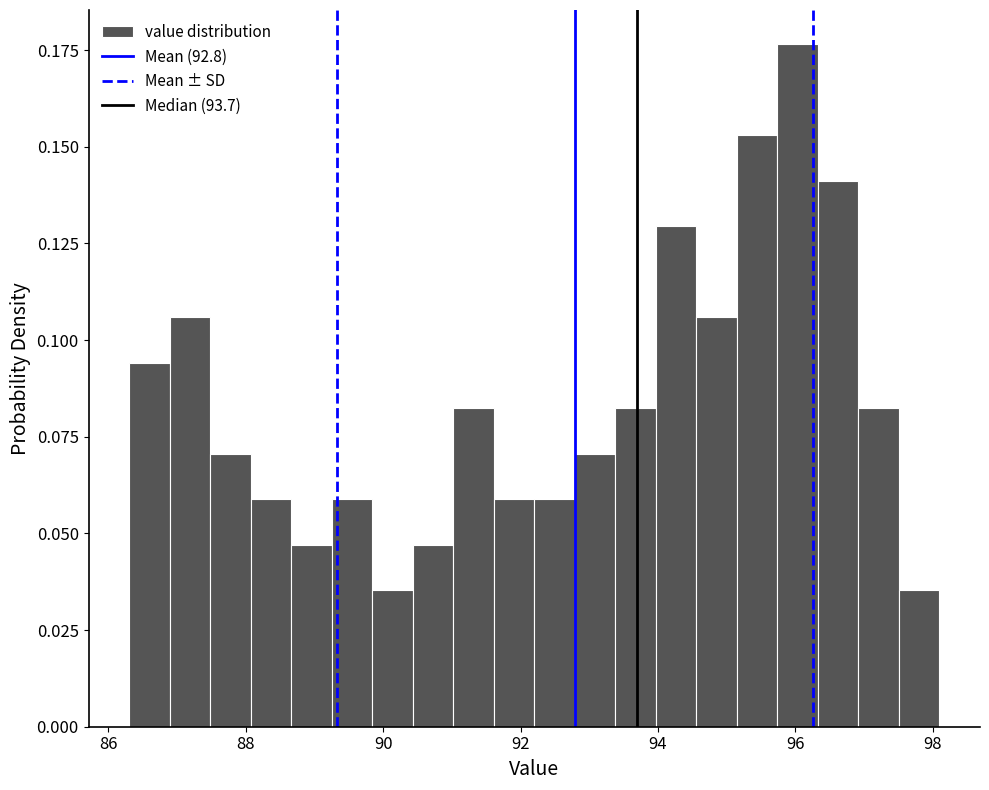

Around what value on the x-axis is the tallest bar? Give the approximate position of its centre, as read against the axis.

96.0